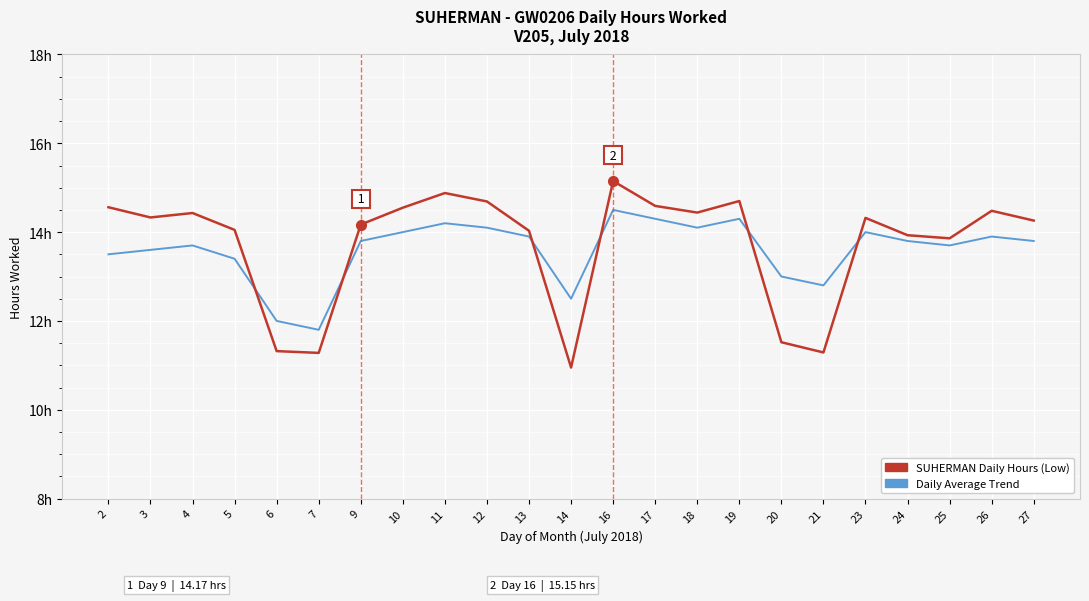

Reading right to left, extract all data points from this chart.

SUHERMAN Daily Hours (Low): 27=14.3	26=14.5	25=13.9	24=13.9	23=14.3	21=11.3	20=11.5	19=14.7	18=14.4	17=14.6	16=15.2	14=10.9	13=14.0	12=14.7	11=14.9	10=14.6	9=14.2	7=11.3	6=11.3	5=14.1	4=14.4	3=14.3	2=14.6
Daily Average Trend: 27=13.8	26=13.9	25=13.7	24=13.8	23=14.0	21=12.8	20=13.0	19=14.3	18=14.1	17=14.3	16=14.5	14=12.5	13=13.9	12=14.1	11=14.2	10=14.0	9=13.8	7=11.8	6=12.0	5=13.4	4=13.7	3=13.6	2=13.5